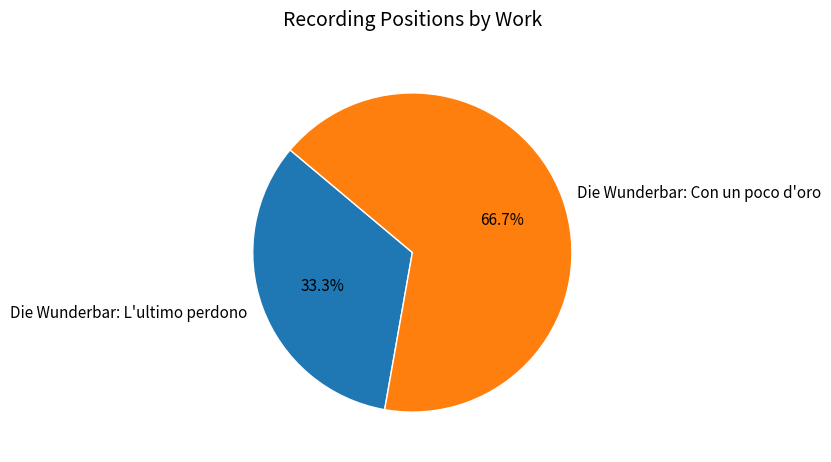

Approximately how many times larger is the value at Die Wunderbar: L'ultimo perdono compared to Die Wunderbar: Con un poco d'oro?

0.5